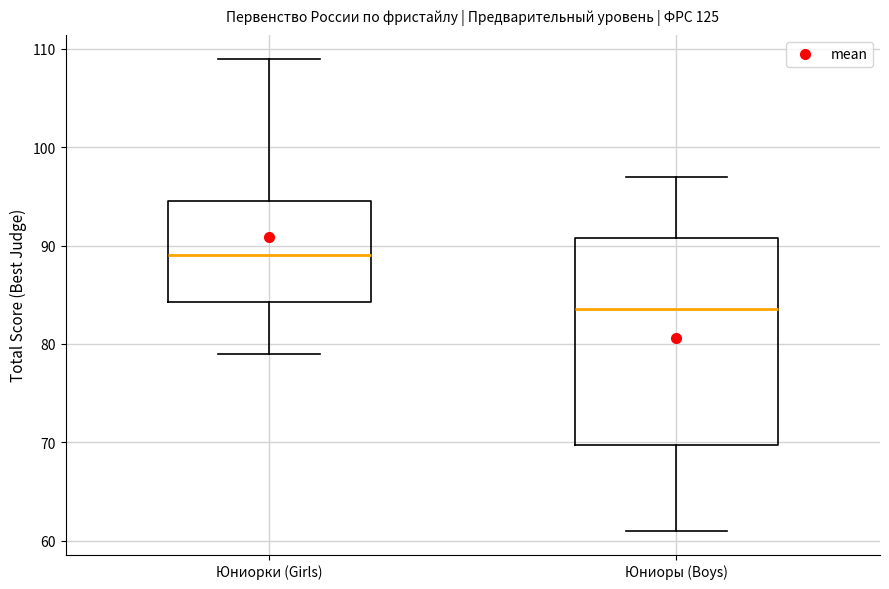

Which box's median line is the lowest?

Юниоры (Boys)